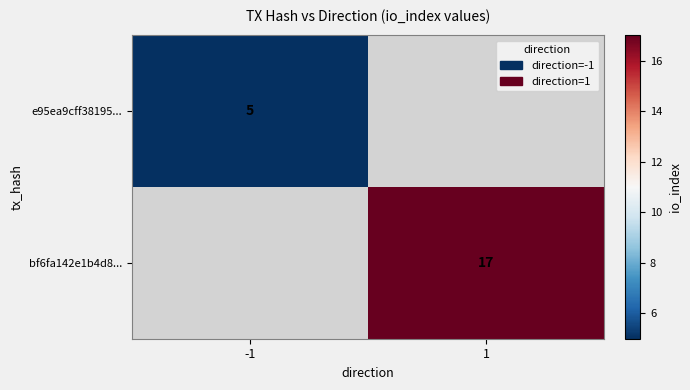

The value of bf6fa142e1b4d8... at 1 is 17. True or false?

True